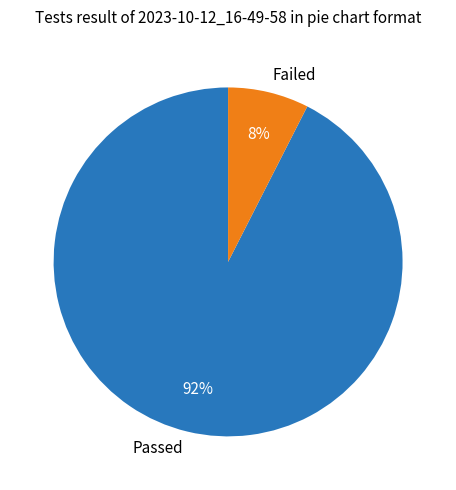

Is the sum of Passed and Failed greater than half?

Yes